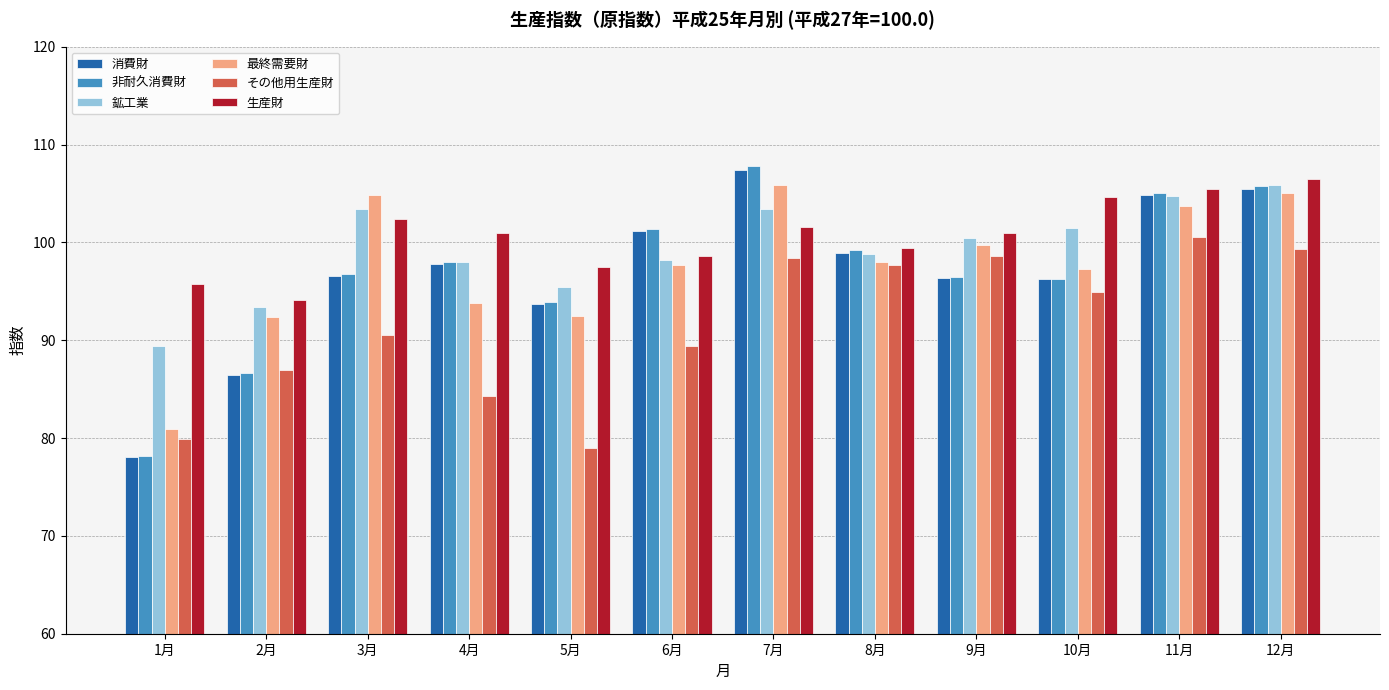

What is the difference between the 非耐久消費財 values at 5月 and 3月?

2.9